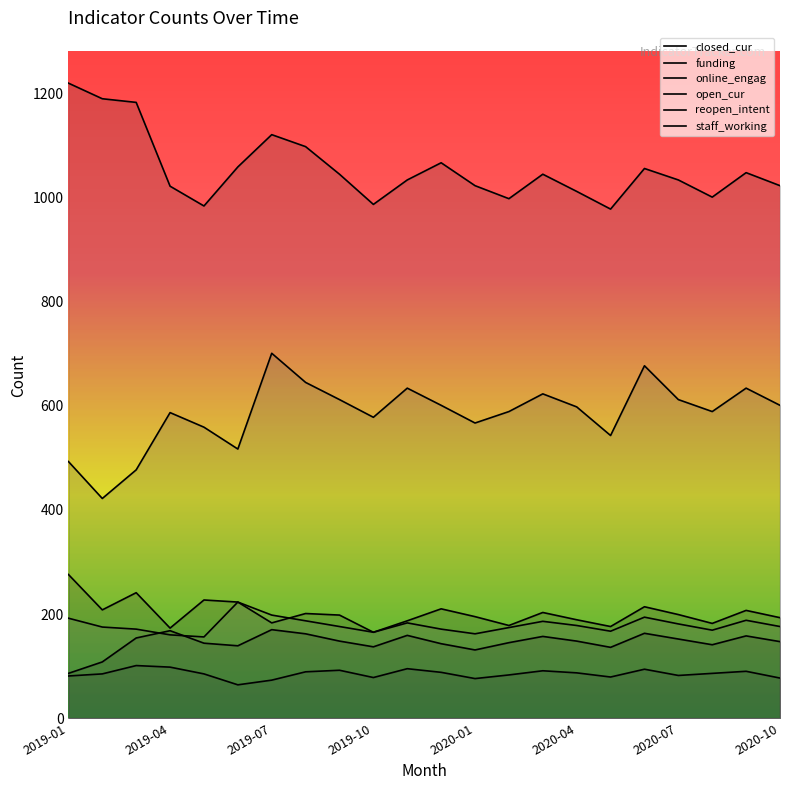

Which series changed the most between 2019-03 and 2019-06?

reopen_intent